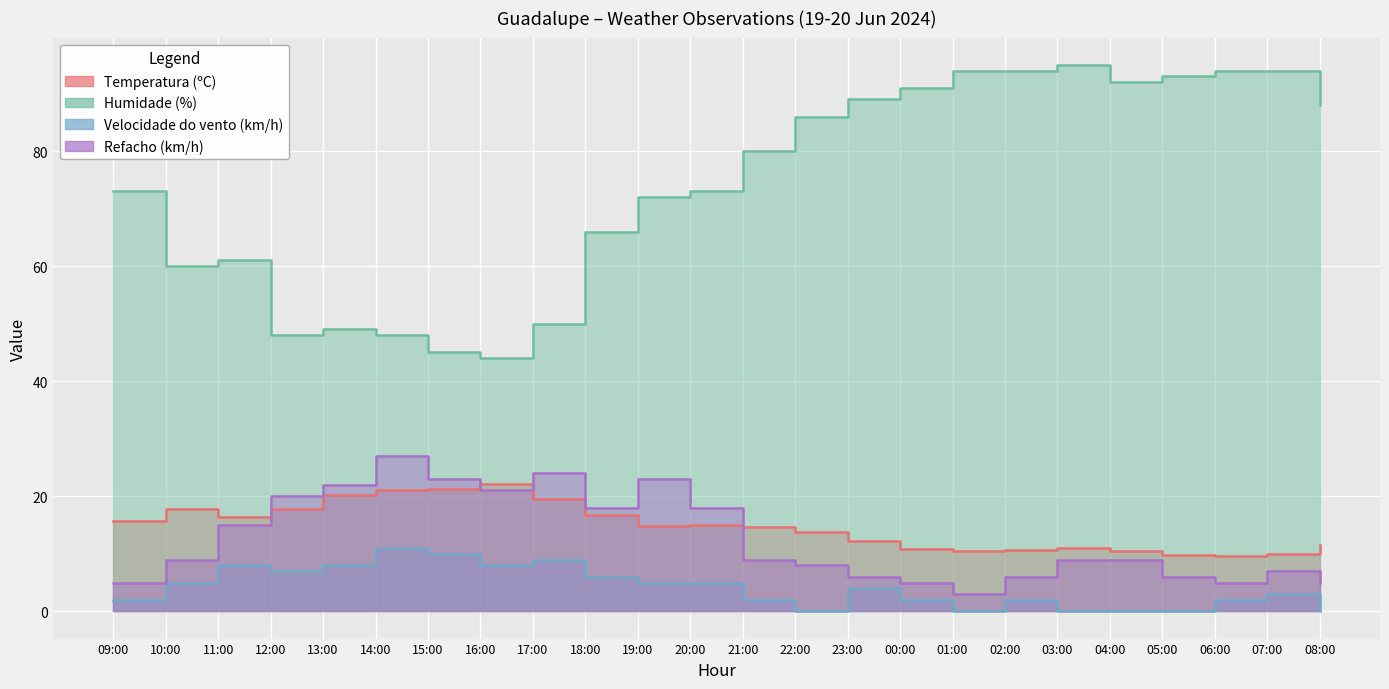

What is the average value of the Temperatura (ºC) series?

14.7